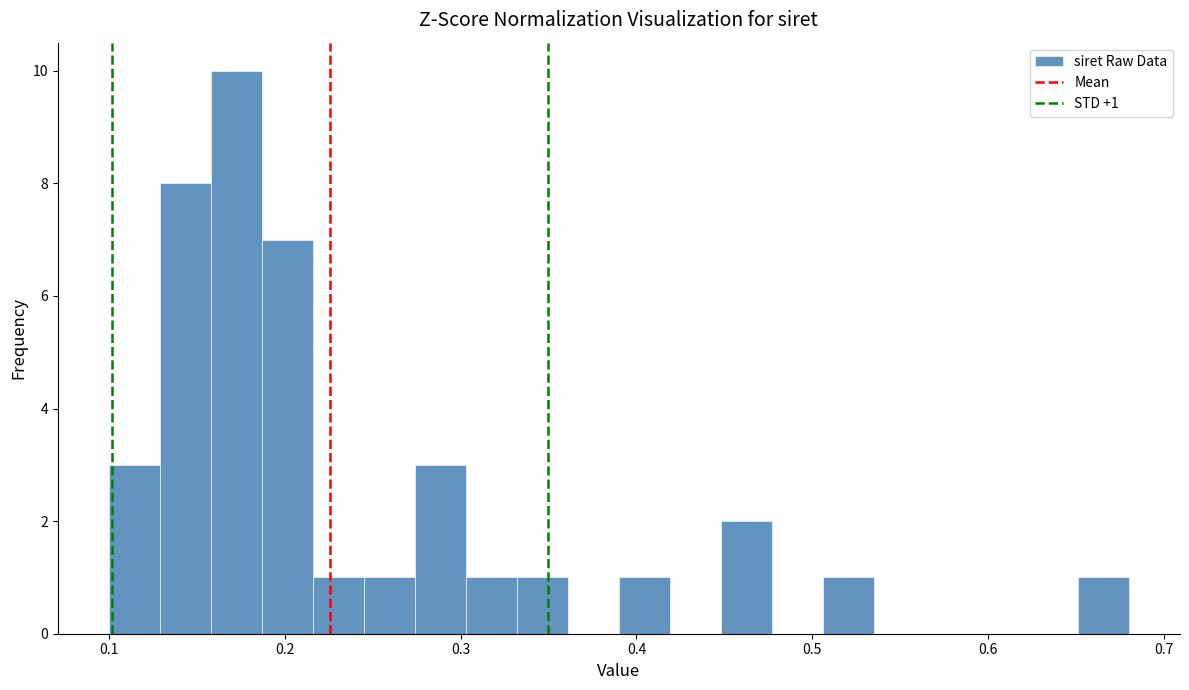

Around what value on the x-axis is the tallest bar? Give the approximate position of its centre, as read against the axis.

0.17